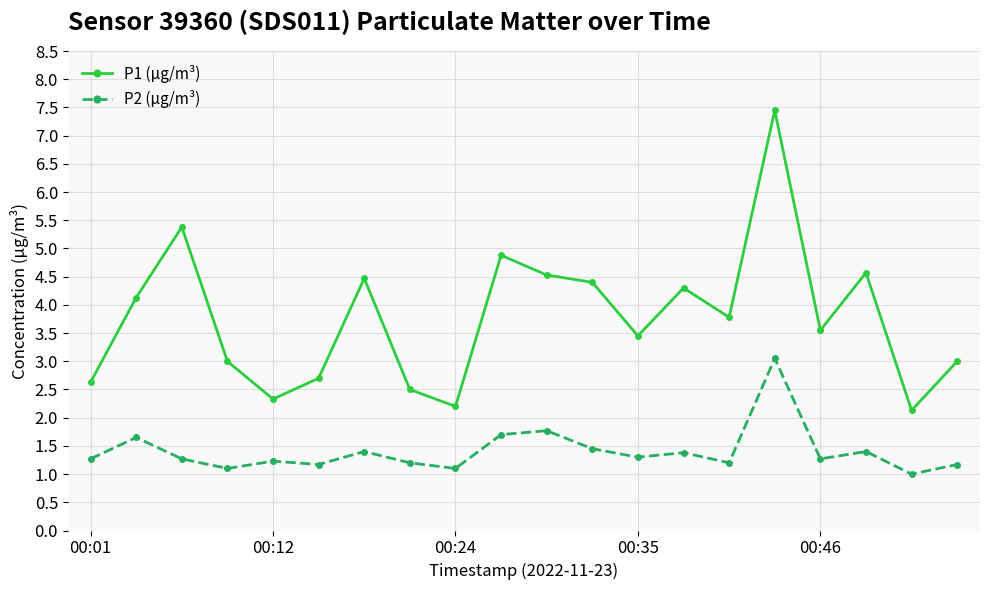

List the series in order of their overall mean, lowest first.

P2 (µg/m³), P1 (µg/m³)